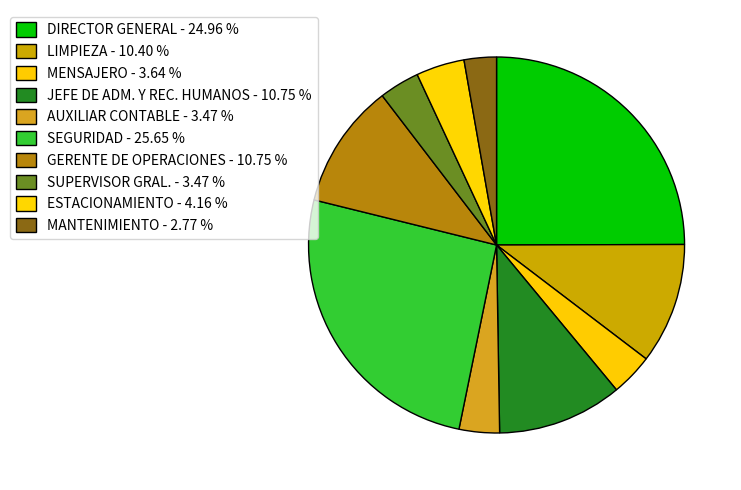

Which slice is the smallest?

MANTENIMIENTO